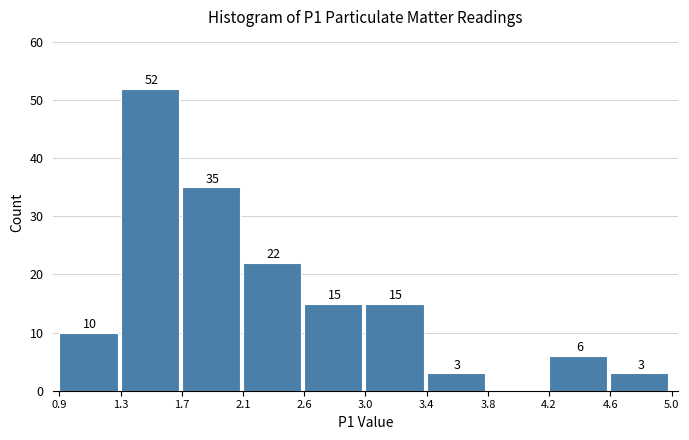

Reading left to right, what are all the values shown in this chart?

0.9=10	1.3=52	1.7=35	2.1=22	2.6=15	3.0=15	3.4=3	3.8=0	4.2=6	4.6=3